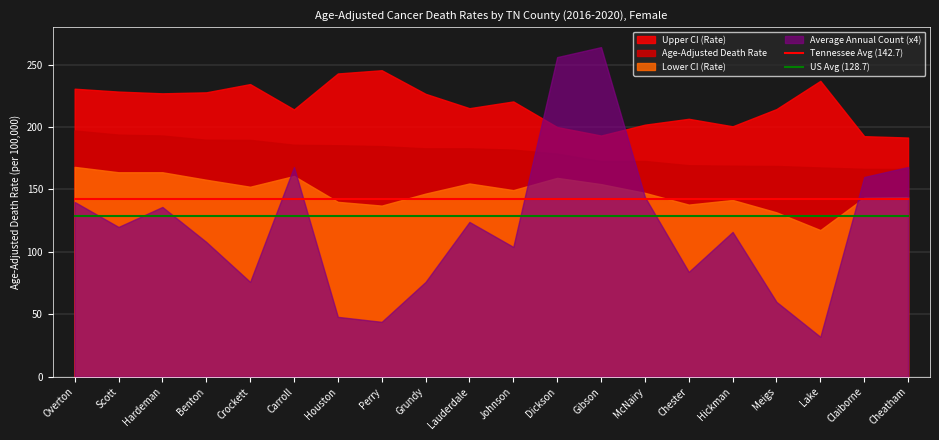

Is it true that Tennessee Avg (142.7) equals 142.7 at Lake?

True